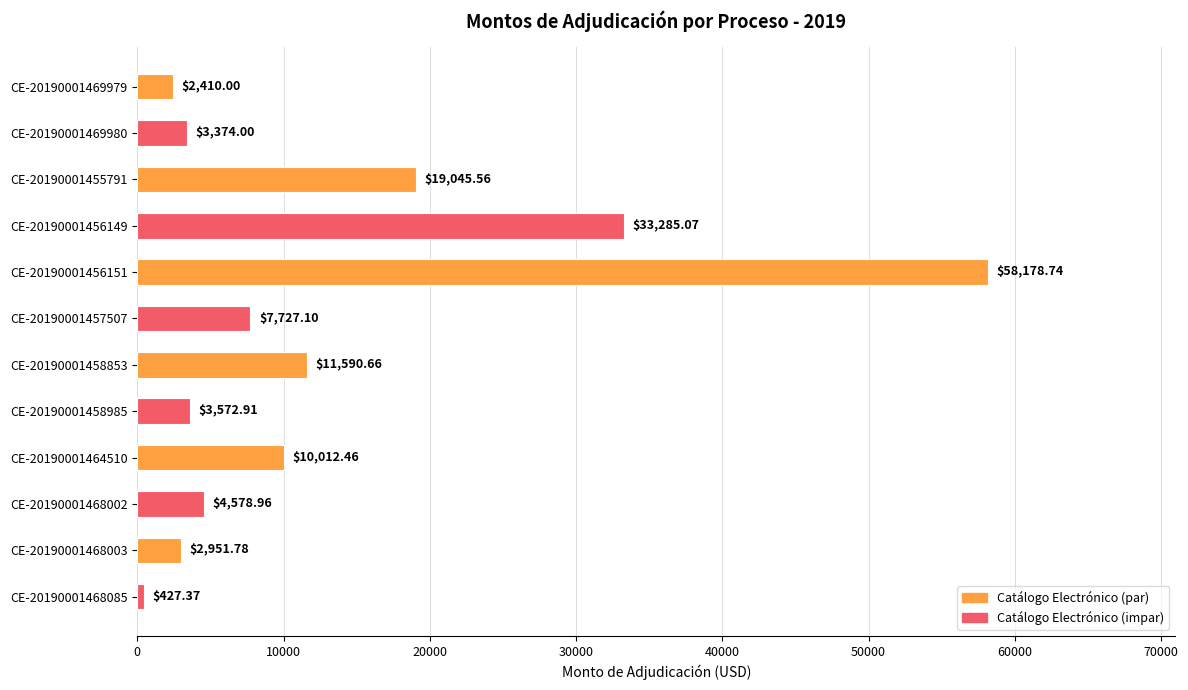

List the labels in order of value, largest first.

CE-20190001456151, CE-20190001456149, CE-20190001455791, CE-20190001458853, CE-20190001464510, CE-20190001457507, CE-20190001468002, CE-20190001458985, CE-20190001469980, CE-20190001468003, CE-20190001469979, CE-20190001468085